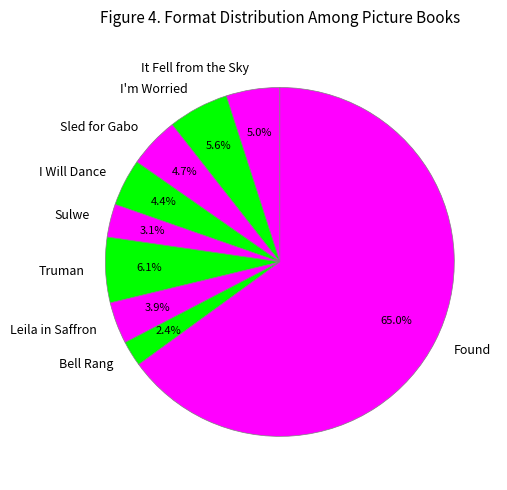

To the nearest percent, what is the average slice percentage?

11%